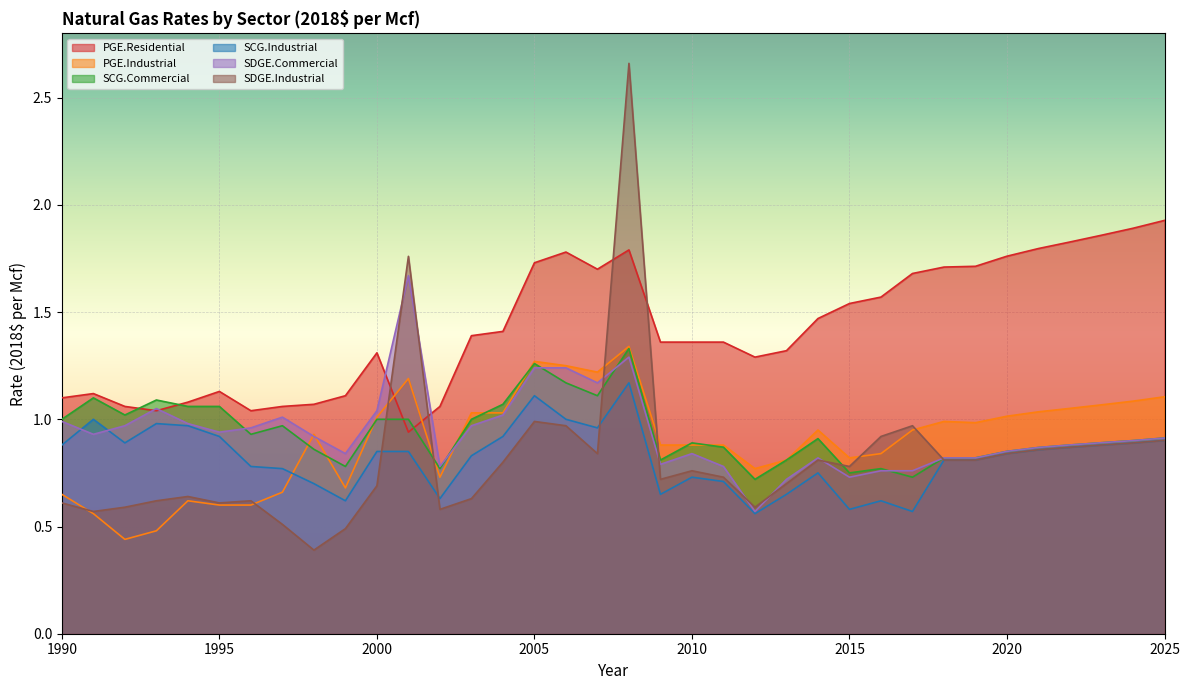

Reading right to left, list all the values displayed in this chart.

PGE.Residential: 2025=1.9	2024=1.9	2023=1.9	2022=1.8	2021=1.8	2020=1.8	2019=1.7	2018=1.7	2017=1.7	2016=1.6	2015=1.5	2014=1.5	2013=1.3	2012=1.3	2011=1.4	2010=1.4	2009=1.4	2008=1.8	2007=1.7	2006=1.8	2005=1.7	2004=1.4	2003=1.4	2002=1.1	2001=0.9	2000=1.3	1999=1.1	1998=1.1	1997=1.1	1996=1.0	1995=1.1	1994=1.1	1993=1.0	1992=1.1	1991=1.1	1990=1.1
PGE.Industrial: 2025=1.1	2024=1.1	2023=1.1	2022=1.1	2021=1.0	2020=1.0	2019=1.0	2018=1.0	2017=0.9	2016=0.8	2015=0.8	2014=0.9	2013=0.8	2012=0.8	2011=0.9	2010=0.9	2009=0.9	2008=1.3	2007=1.2	2006=1.2	2005=1.3	2004=1.0	2003=1.0	2002=0.7	2001=1.2	2000=1.0	1999=0.7	1998=0.9	1997=0.7	1996=0.6	1995=0.6	1994=0.6	1993=0.5	1992=0.4	1991=0.6	1990=0.7
SCG.Commercial: 2025=0.9	2024=0.9	2023=0.9	2022=0.9	2021=0.9	2020=0.9	2019=0.8	2018=0.8	2017=0.7	2016=0.8	2015=0.8	2014=0.9	2013=0.8	2012=0.7	2011=0.9	2010=0.9	2009=0.8	2008=1.3	2007=1.1	2006=1.2	2005=1.3	2004=1.1	2003=1.0	2002=0.8	2001=1.0	2000=1.0	1999=0.8	1998=0.9	1997=1.0	1996=0.9	1995=1.1	1994=1.1	1993=1.1	1992=1.0	1991=1.1	1990=1.0
SCG.Industrial: 2025=0.9	2024=0.9	2023=0.9	2022=0.9	2021=0.9	2020=0.8	2019=0.8	2018=0.8	2017=0.6	2016=0.6	2015=0.6	2014=0.8	2013=0.7	2012=0.6	2011=0.7	2010=0.7	2009=0.7	2008=1.2	2007=1.0	2006=1.0	2005=1.1	2004=0.9	2003=0.8	2002=0.6	2001=0.8	2000=0.8	1999=0.6	1998=0.7	1997=0.8	1996=0.8	1995=0.9	1994=1.0	1993=1.0	1992=0.9	1991=1.0	1990=0.9
SDGE.Commercial: 2025=0.9	2024=0.9	2023=0.9	2022=0.9	2021=0.9	2020=0.9	2019=0.8	2018=0.8	2017=0.8	2016=0.8	2015=0.7	2014=0.8	2013=0.7	2012=0.6	2011=0.8	2010=0.8	2009=0.8	2008=1.3	2007=1.2	2006=1.2	2005=1.2	2004=1.0	2003=1.0	2002=0.8	2001=1.7	2000=1.0	1999=0.8	1998=0.9	1997=1.0	1996=1.0	1995=0.9	1994=1.0	1993=1.1	1992=1.0	1991=0.9	1990=1.0
SDGE.Industrial: 2025=0.9	2024=0.9	2023=0.9	2022=0.9	2021=0.9	2020=0.8	2019=0.8	2018=0.8	2017=1.0	2016=0.9	2015=0.8	2014=0.8	2013=0.7	2012=0.6	2011=0.7	2010=0.8	2009=0.7	2008=2.7	2007=0.8	2006=1.0	2005=1.0	2004=0.8	2003=0.6	2002=0.6	2001=1.8	2000=0.7	1999=0.5	1998=0.4	1997=0.5	1996=0.6	1995=0.6	1994=0.6	1993=0.6	1992=0.6	1991=0.6	1990=0.6